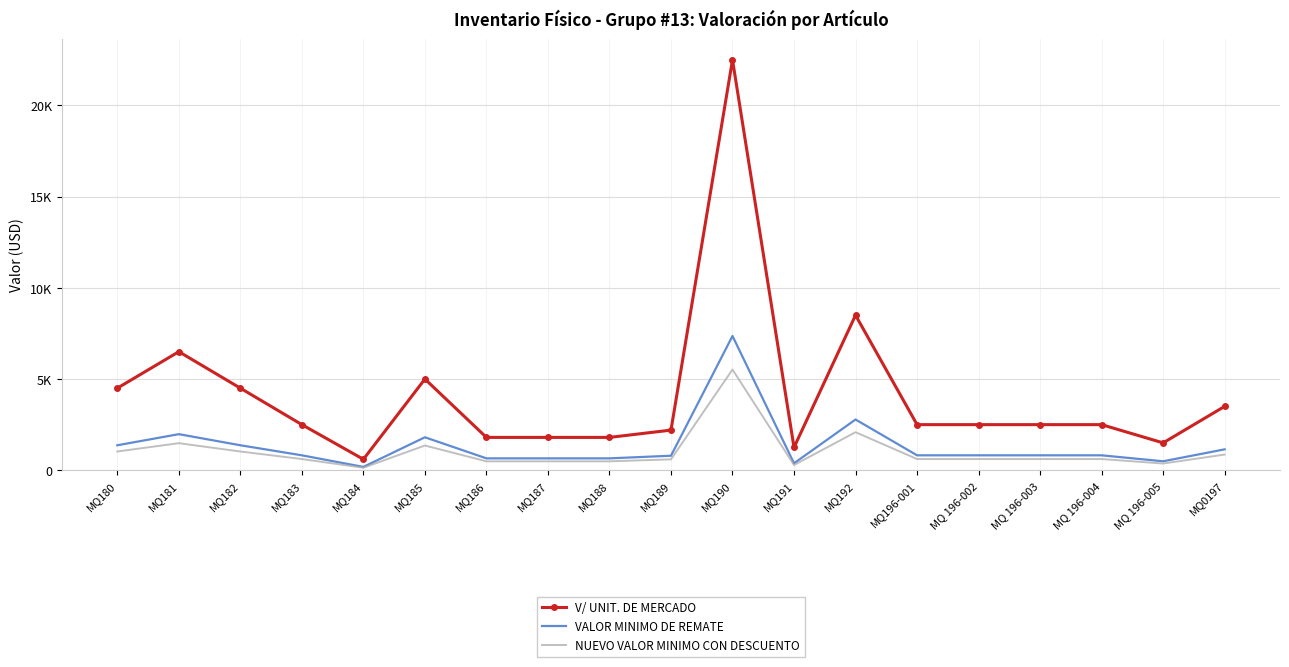

True or false: VALOR MINIMO DE REMATE has a value of 1145.0 at MQ0197.

True